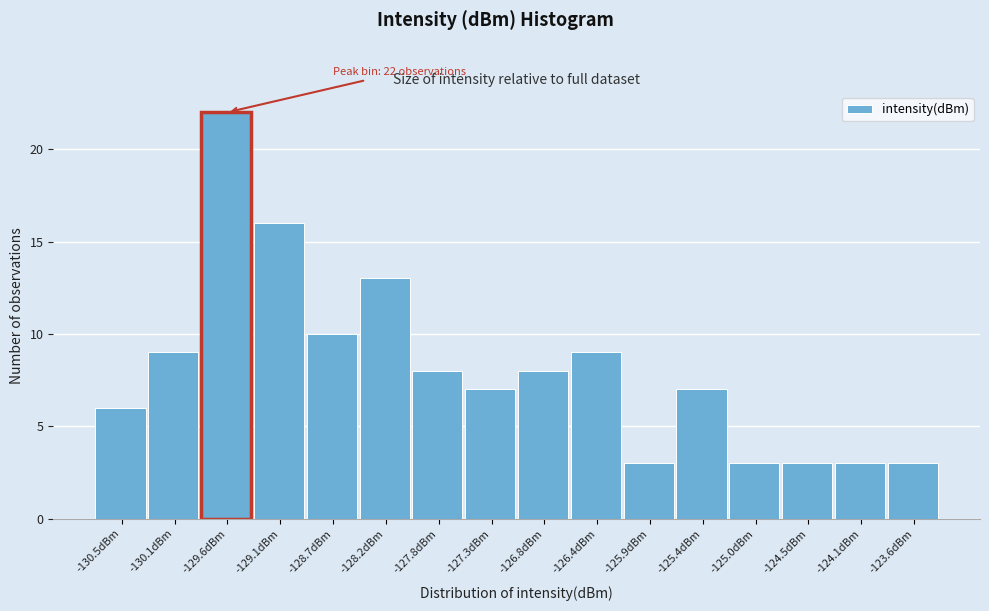

Reading left to right, what are all the values shown in this chart?

-130.5dBm=6	-130.1dBm=9	-129.6dBm=22	-129.1dBm=16	-128.7dBm=10	-128.2dBm=13	-127.8dBm=8	-127.3dBm=7	-126.8dBm=8	-126.4dBm=9	-125.9dBm=3	-125.4dBm=7	-125.0dBm=3	-124.5dBm=3	-124.1dBm=3	-123.6dBm=3